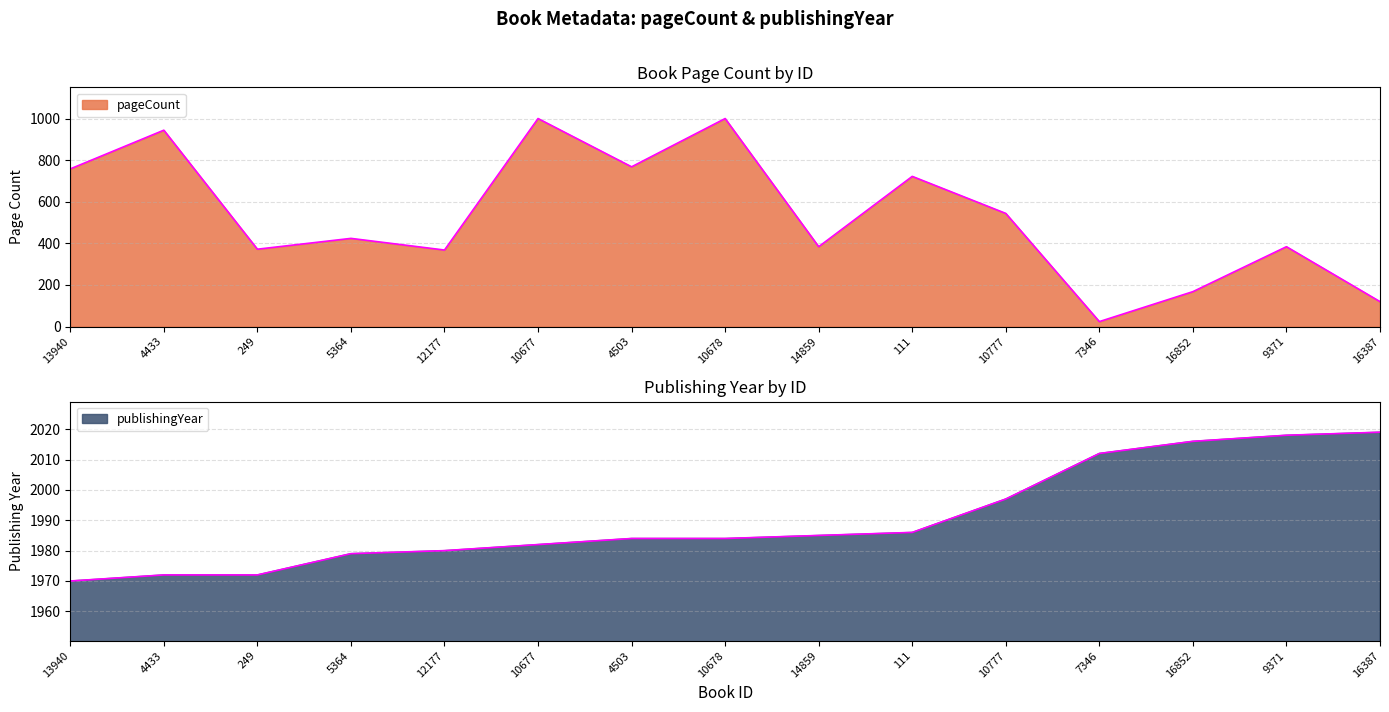

Does the chart have visible grid lines?

Yes